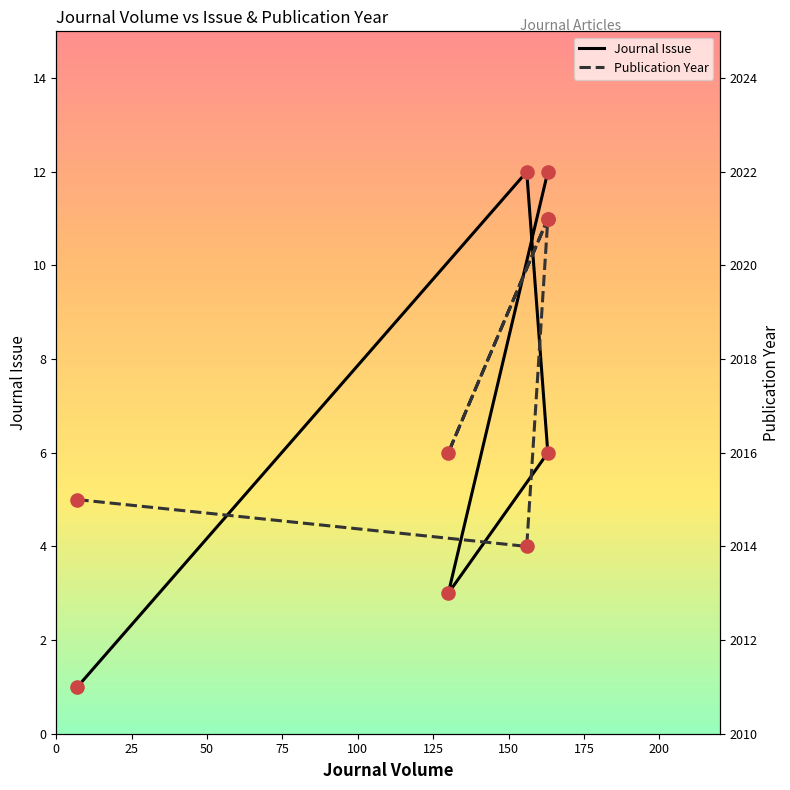

At how many categories does at least one series exceed 612?

5